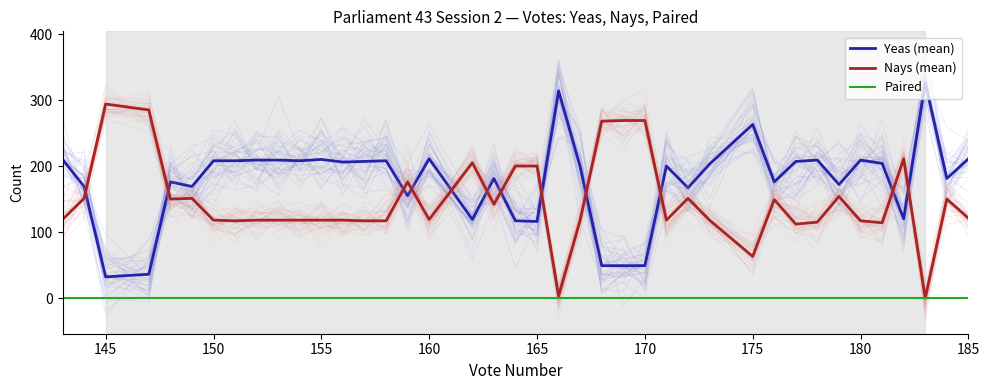

The value of Yeas (mean) at 180 is 344. True or false?

False